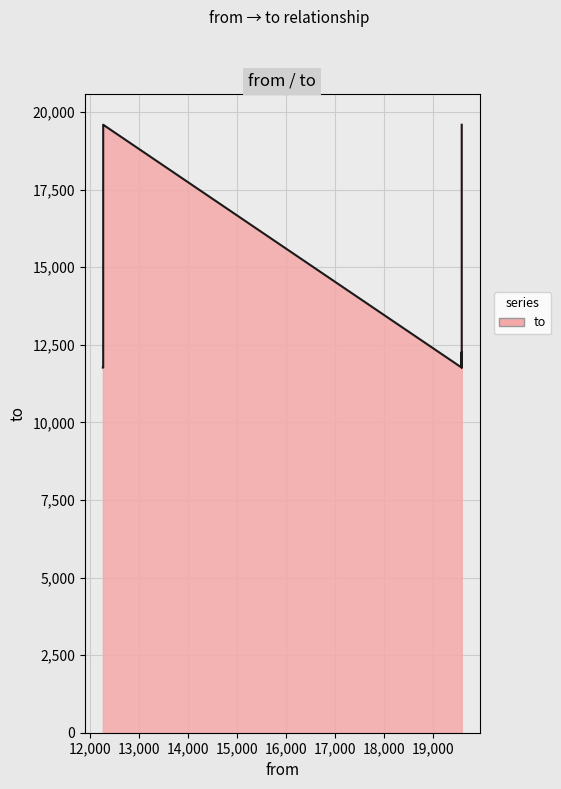

List the labels in order of value, largest first.

12276, 19594, 12276, 19593, 19594, 12276, 12269, 19593, 19594, 12276